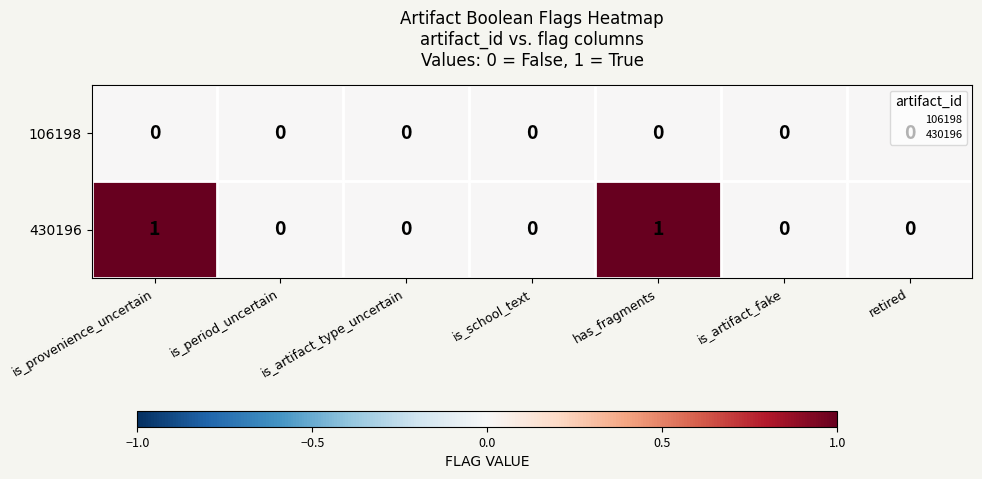

True or false: 430196 has a value of 1 at retired.

False